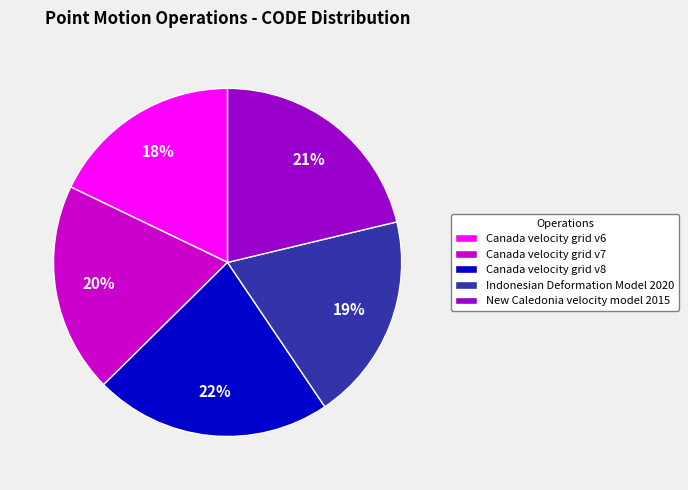

Does New Caledonia velocity model 2015 account for over 50% of the chart?

No